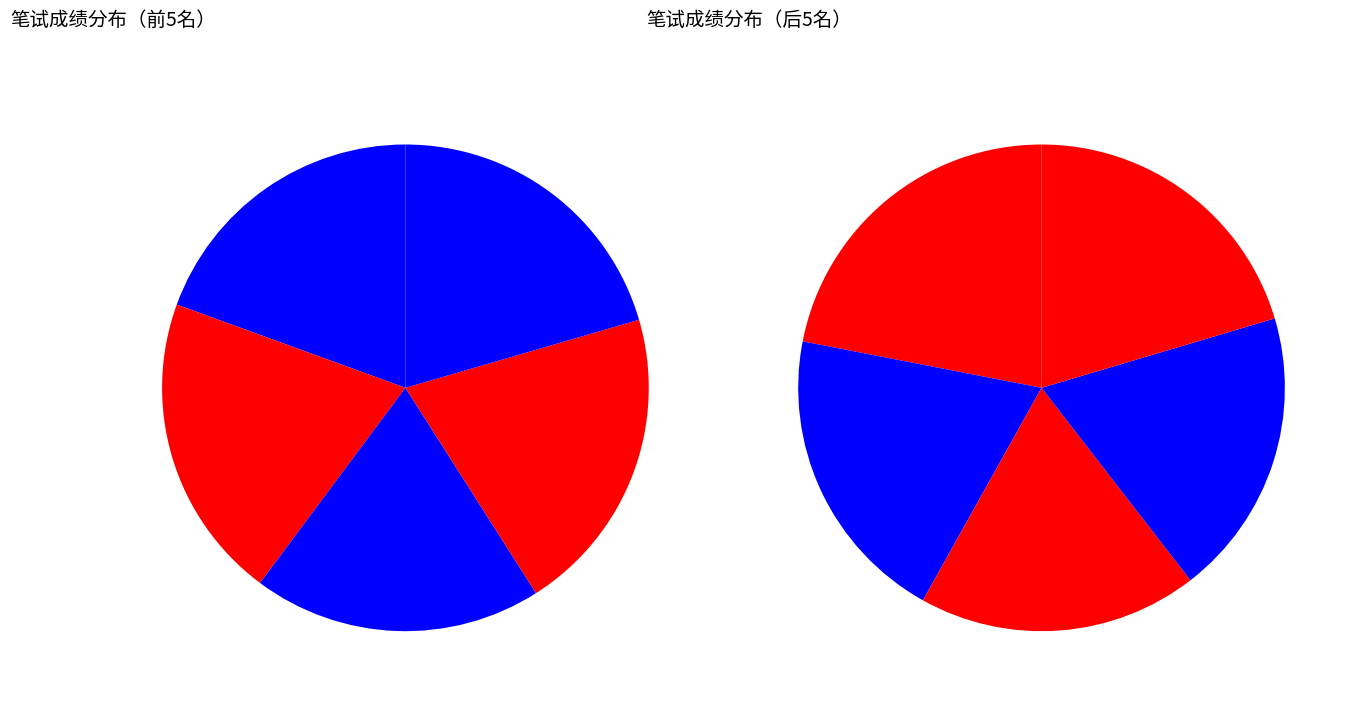

How many segments does this pie chart have?

10